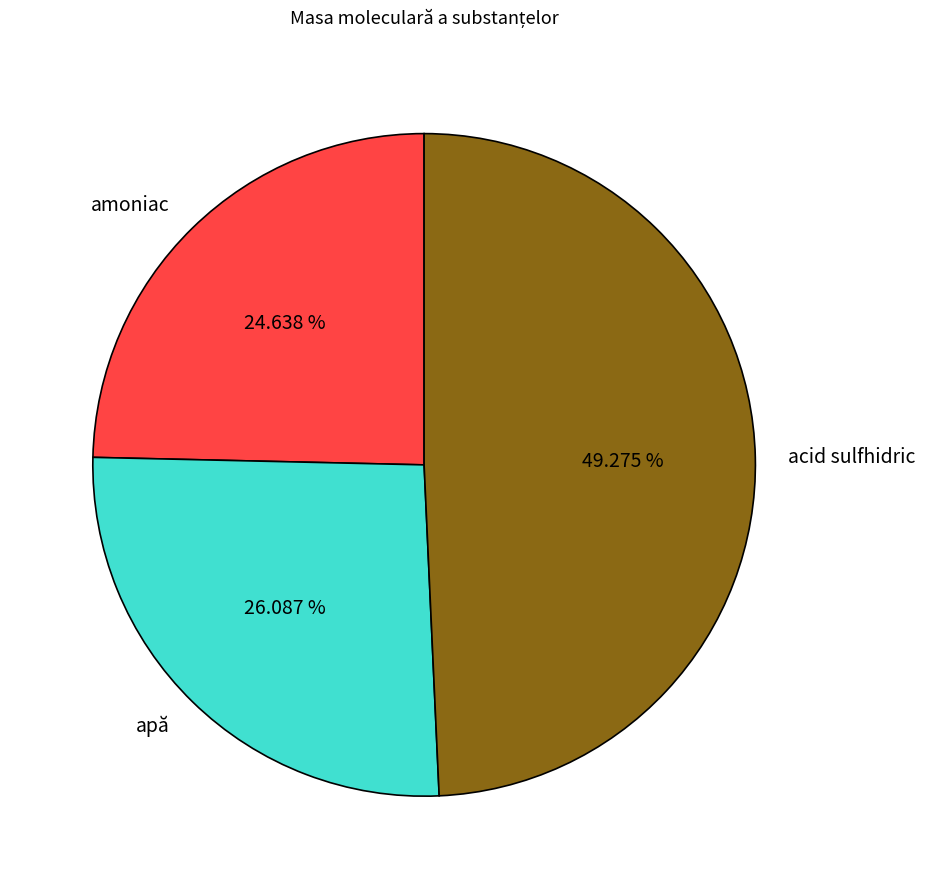

Rank the categories by value from highest to lowest.

acid sulfhidric, apă, amoniac